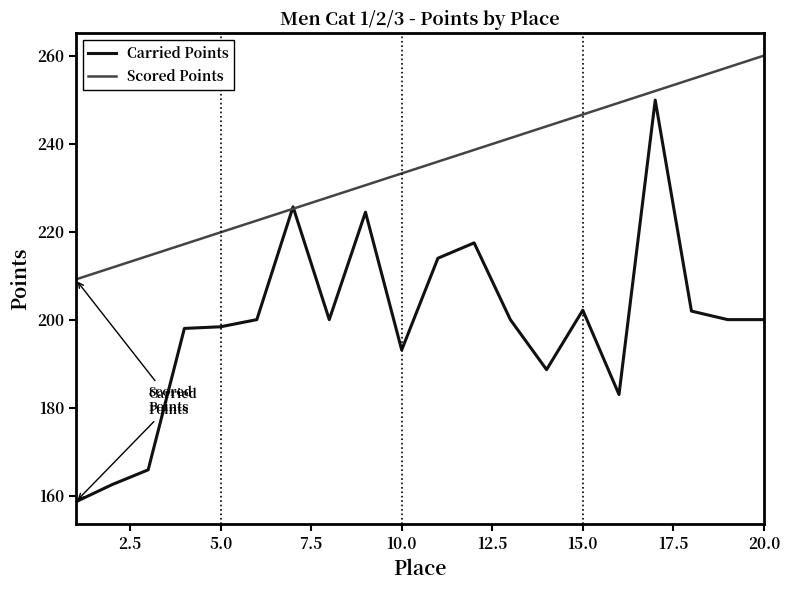

Rank the series by their maximum value, from lowest to highest.

Carried Points, Scored Points